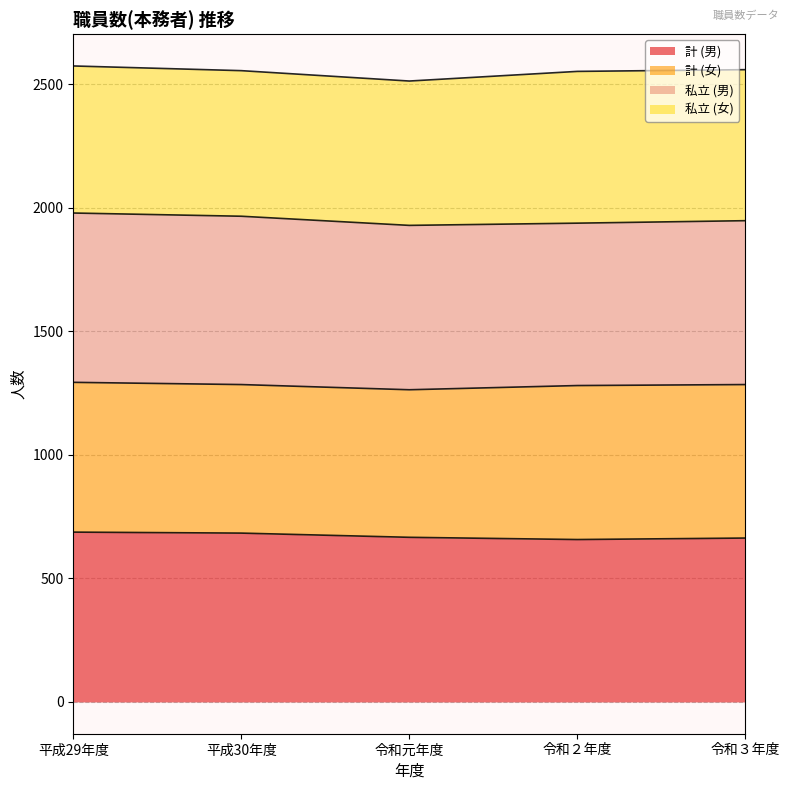

What are all the series names shown in the legend?

計 (男), 計 (女), 私立 (男), 私立 (女)